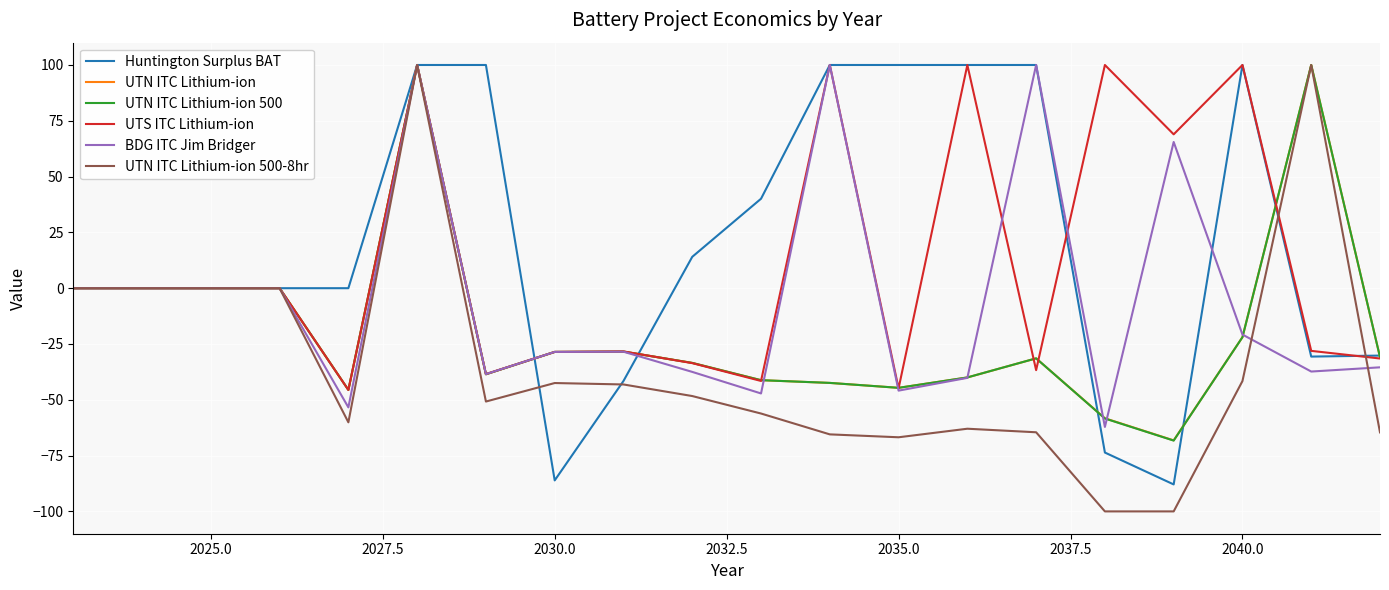

Which series has the largest total across all categories?

Huntington Surplus BAT